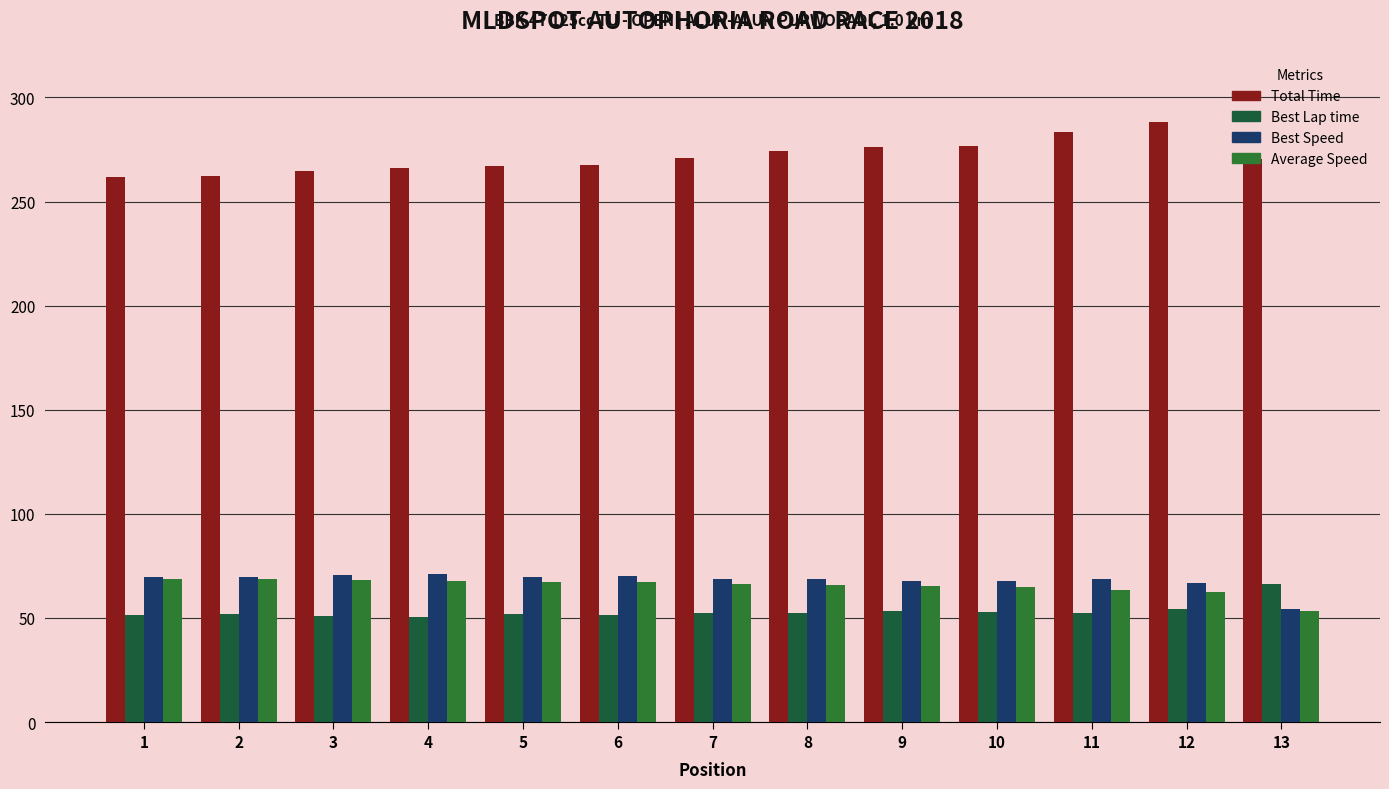

How many groups of bars are there?

13